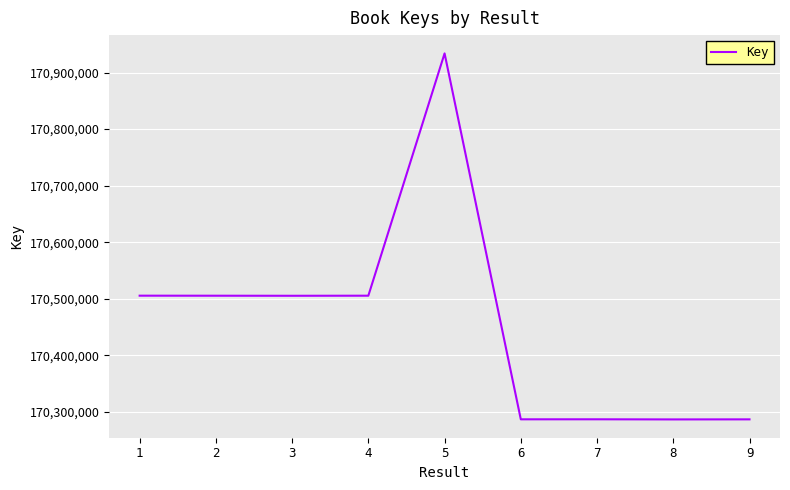

What is the greatest value displayed?

170933941